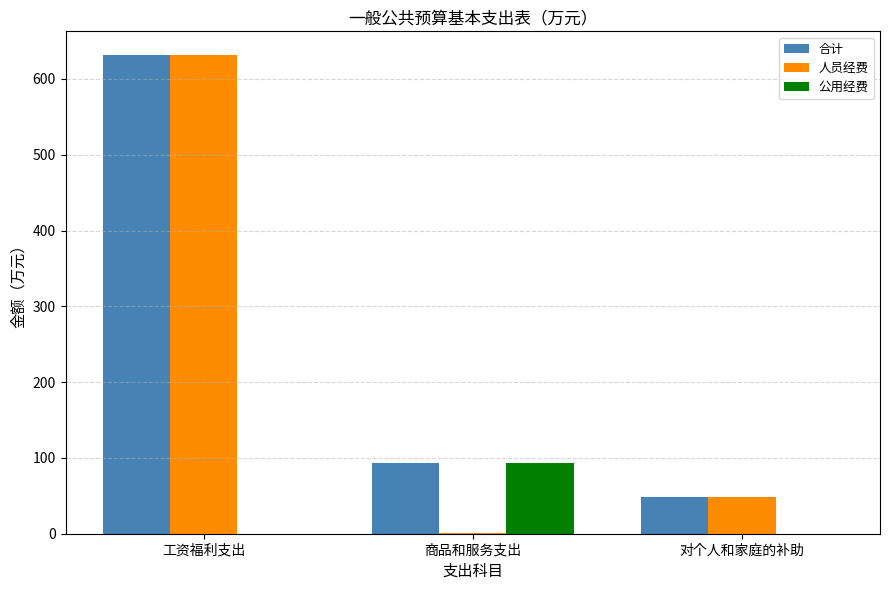

Are the bars horizontal?

No